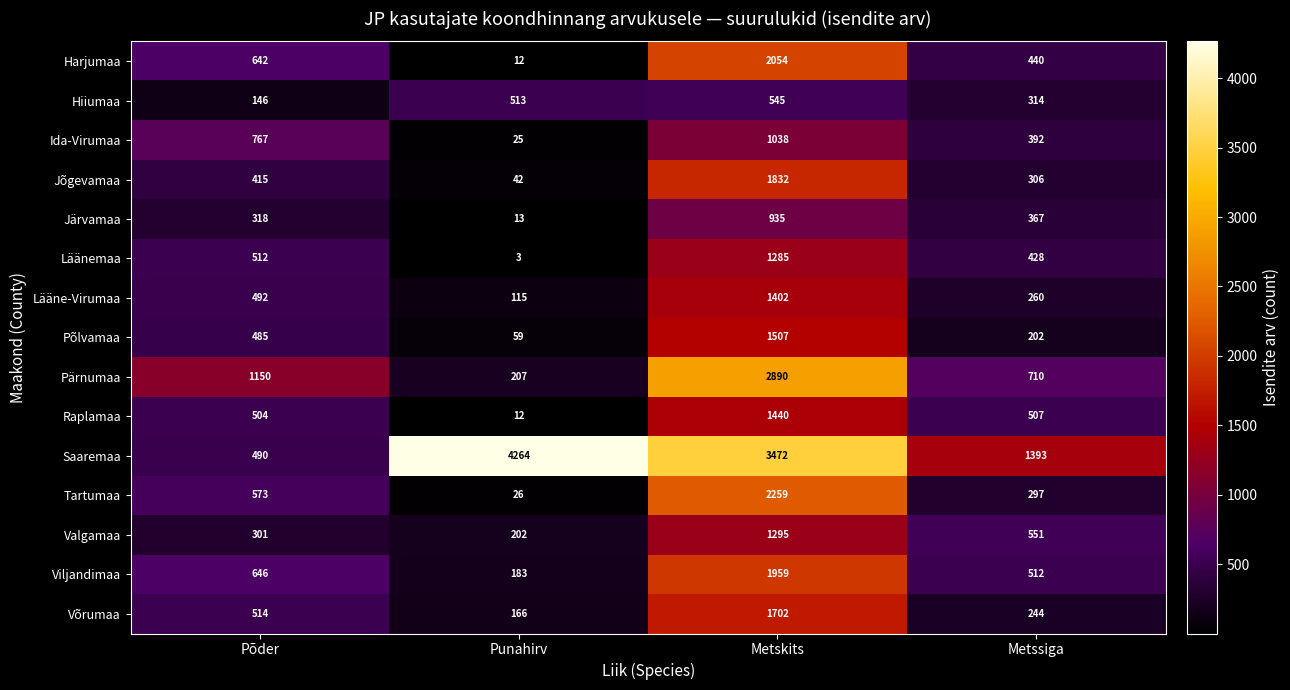

Which category has the lowest value across all series?

Punahirv